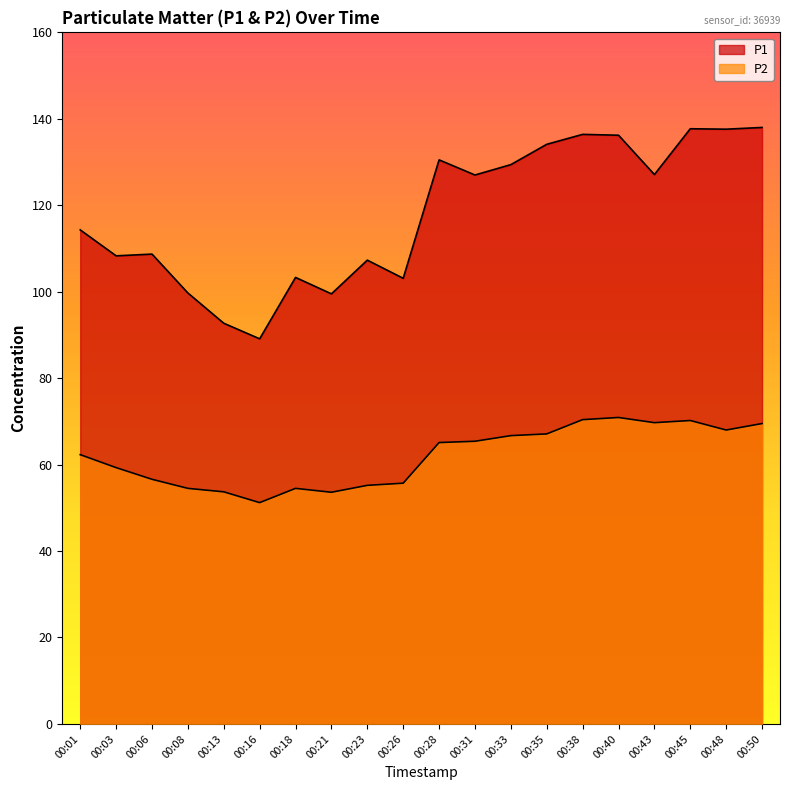

What is the greatest value displayed?

138.0